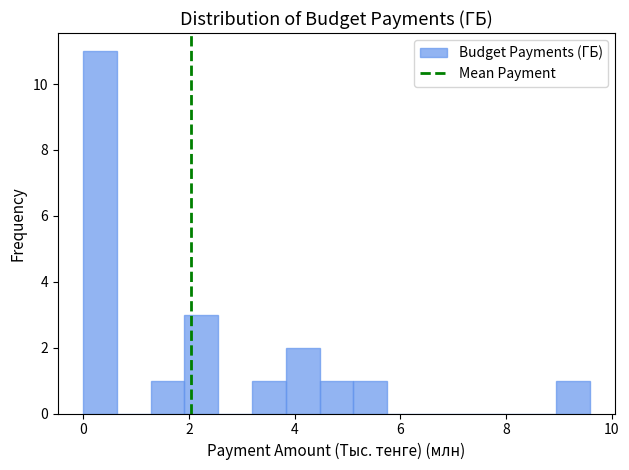

Around what value on the x-axis is the tallest bar? Give the approximate position of its centre, as read against the axis.

0.4